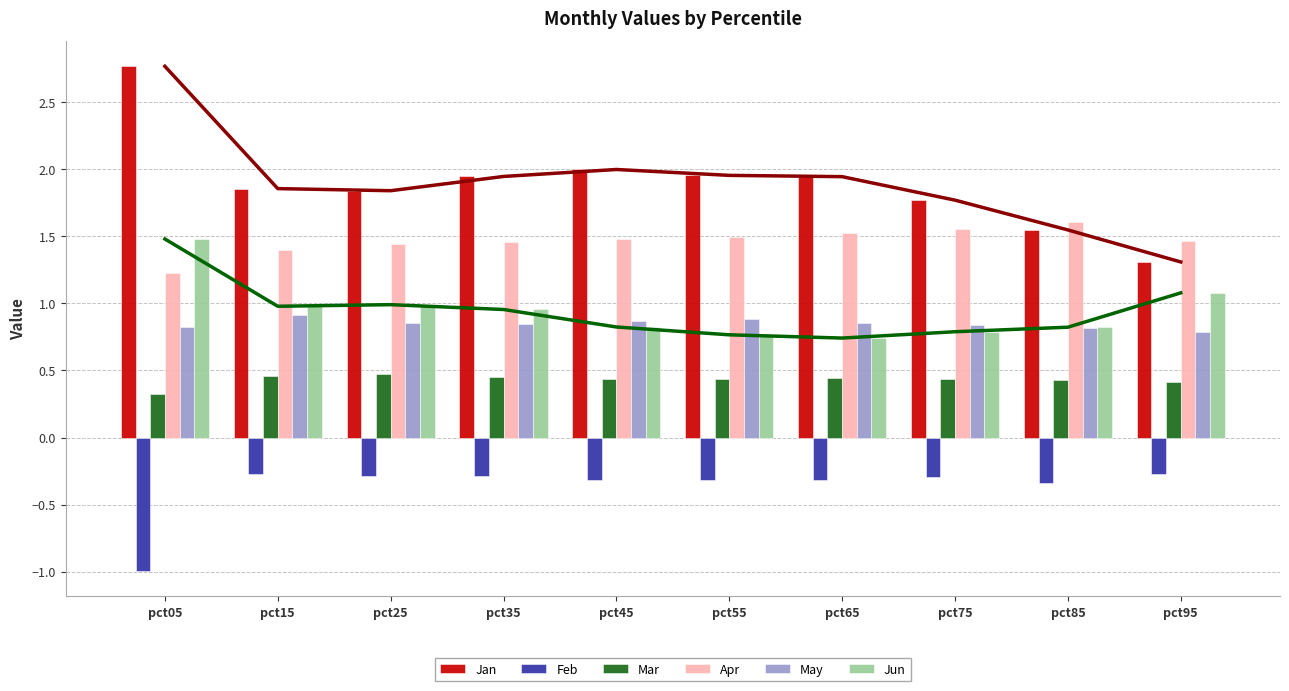

What is the difference between the maximum and minimum values in the Feb series?

0.7